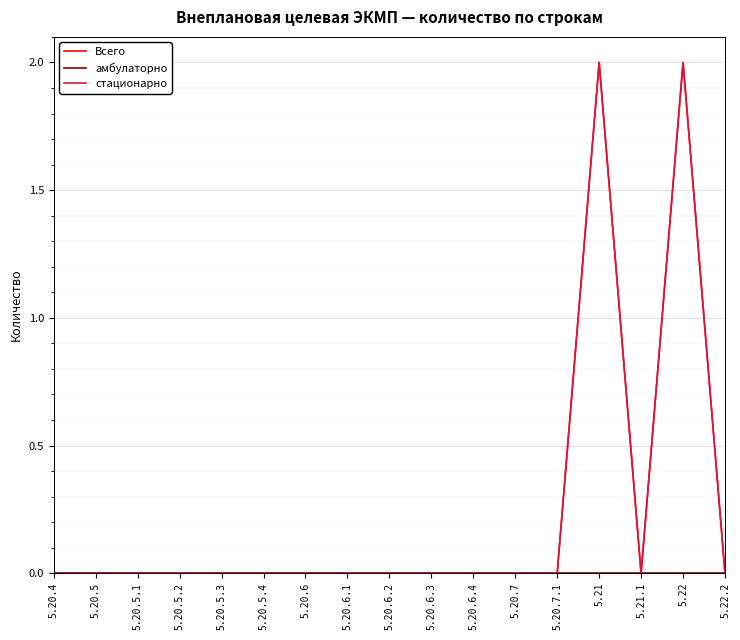

What is the highest value of the Всего series?

2